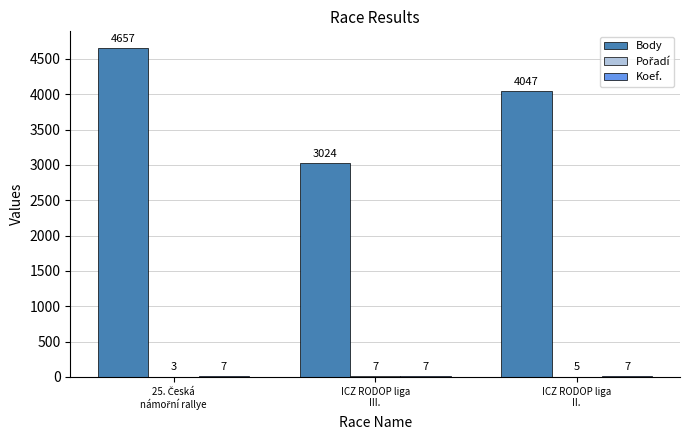

Which series has the largest total across all categories?

Body